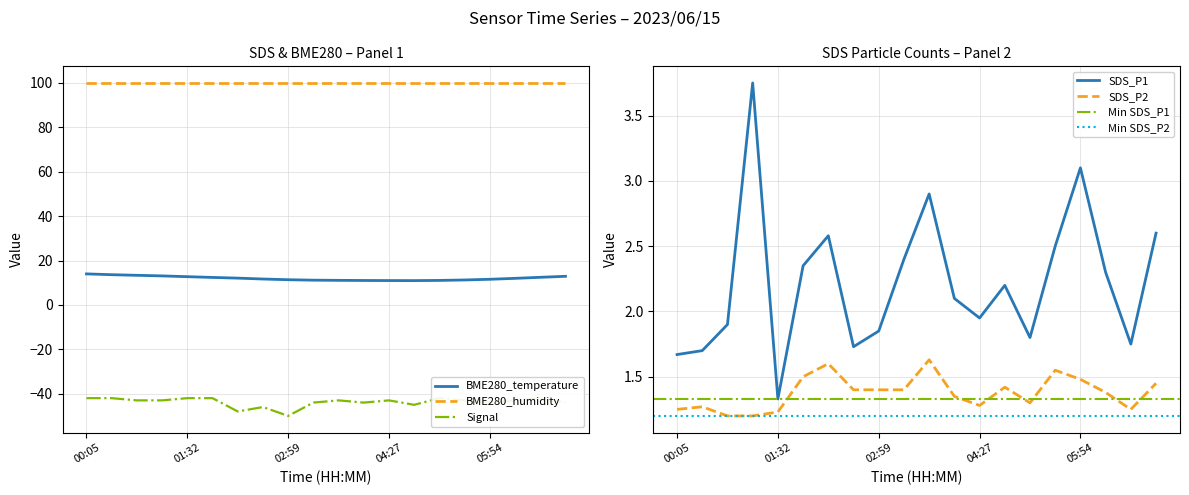

True or false: BME280_humidity and BME280_temperature intersect in this chart.

False